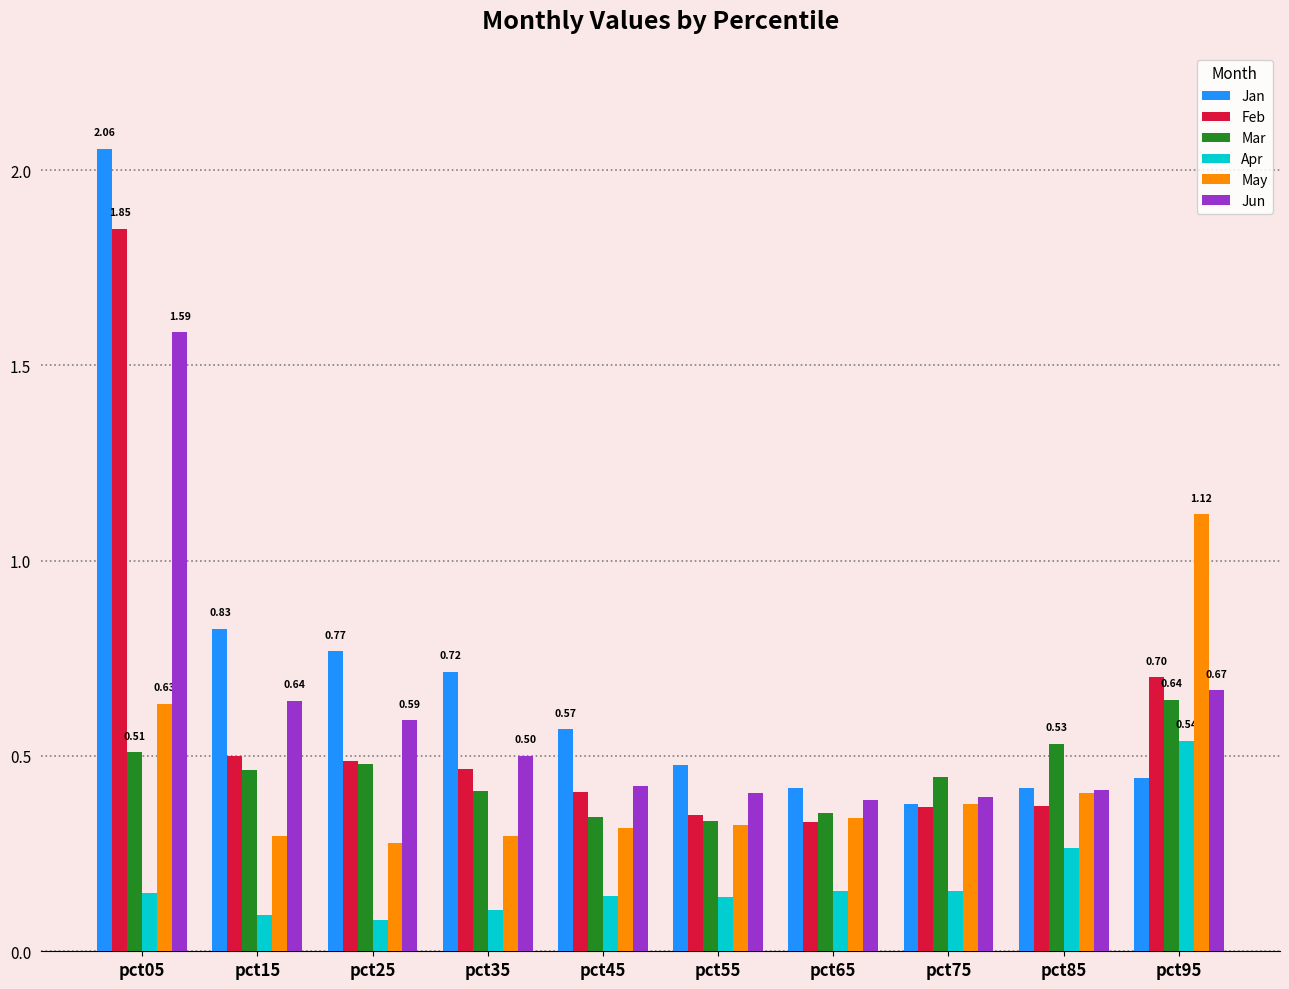

What is the difference between the maximum and second lowest values in the Feb series?

1.5